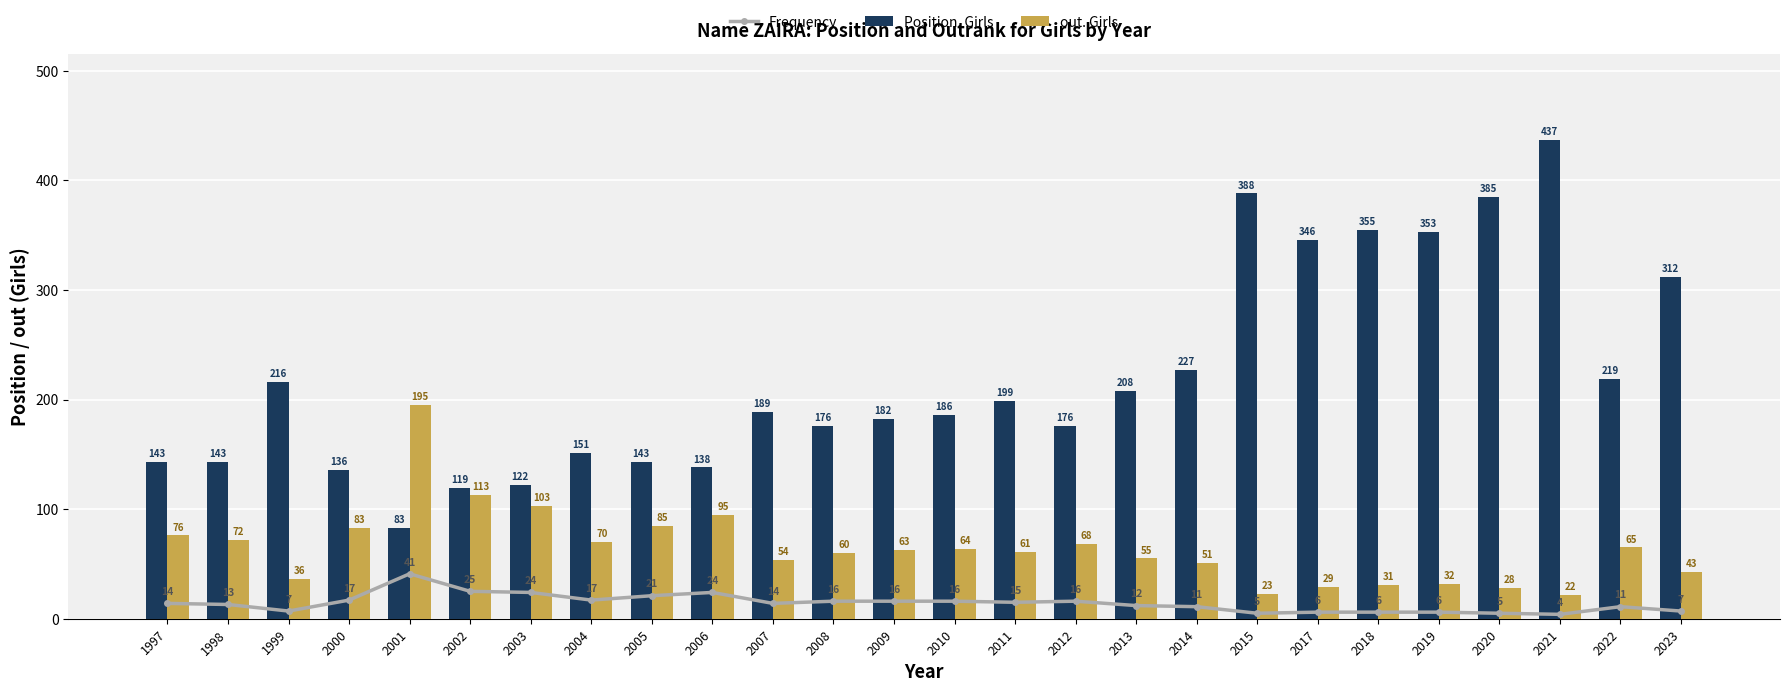

Between 2000 and 2004, which series saw the biggest shift?

Position. Girls